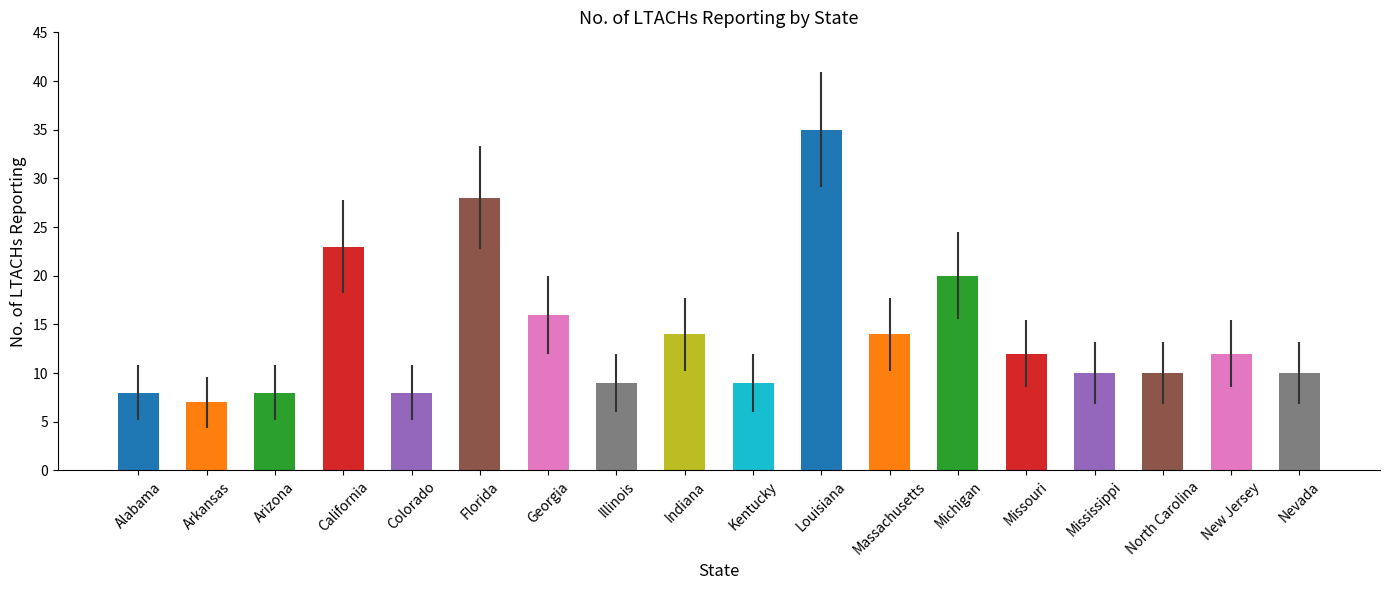

Between Michigan and Massachusetts, which is larger?

Michigan